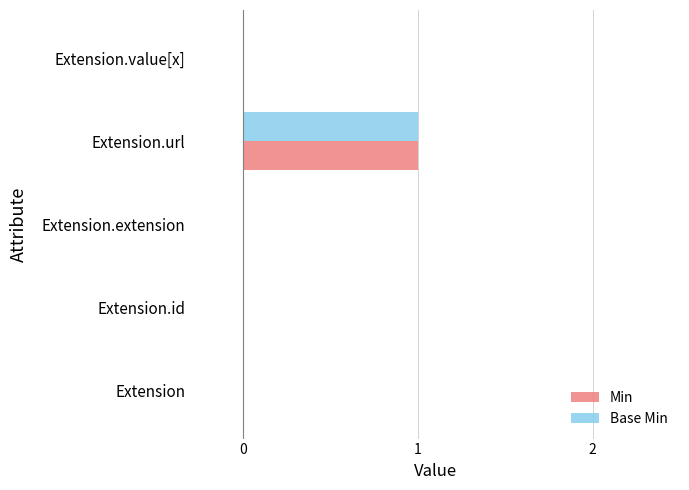

Is it true that Min equals 0 at Extension.id?

True